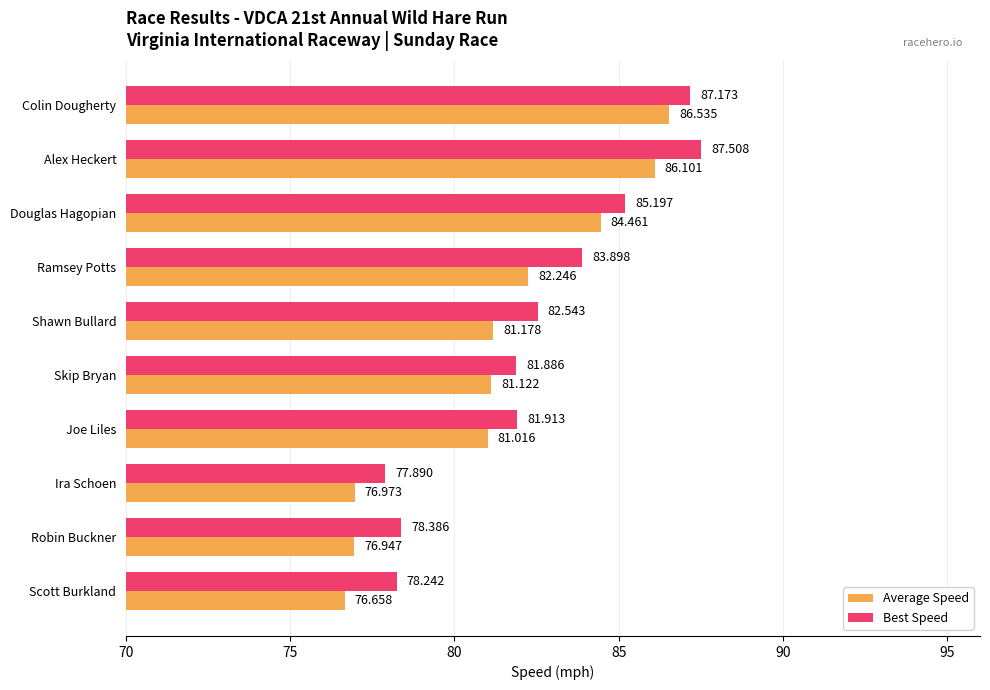

At how many categories does at least one series exceed 85?

3